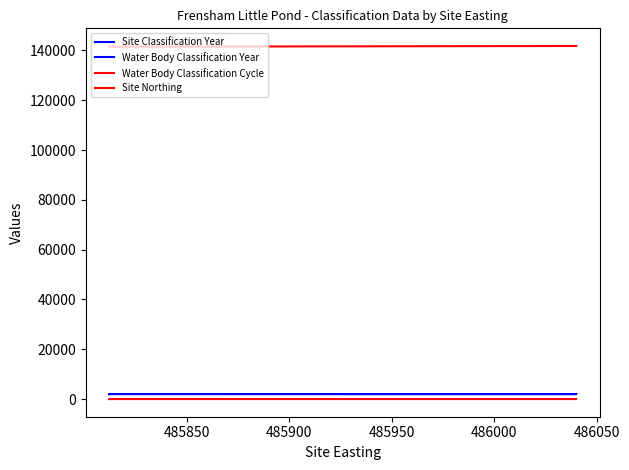

What are all the series names shown in the legend?

Site Classification Year, Water Body Classification Year, Water Body Classification Cycle, Site Northing